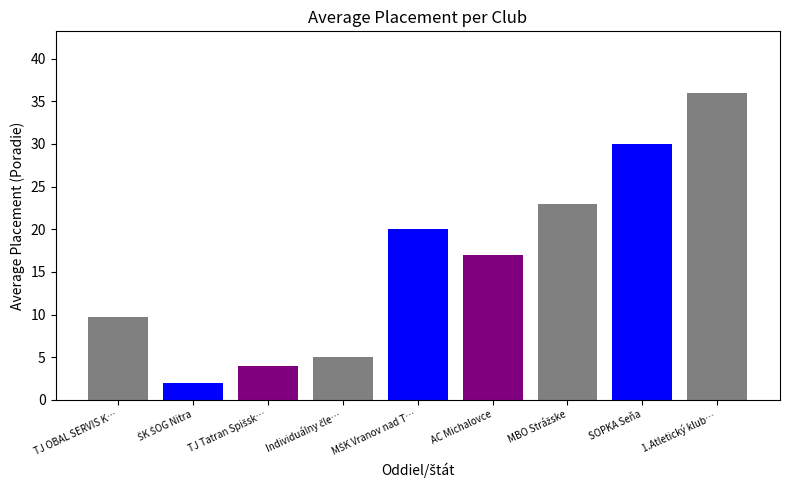

At which category does the chart reach its peak across all series?

1.Atletický klub…